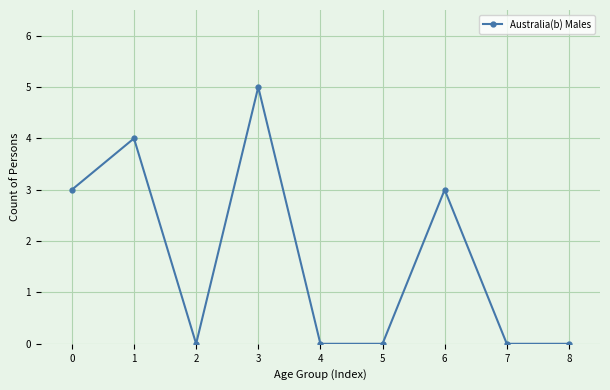

Which has a higher value, 6 or 7?

6